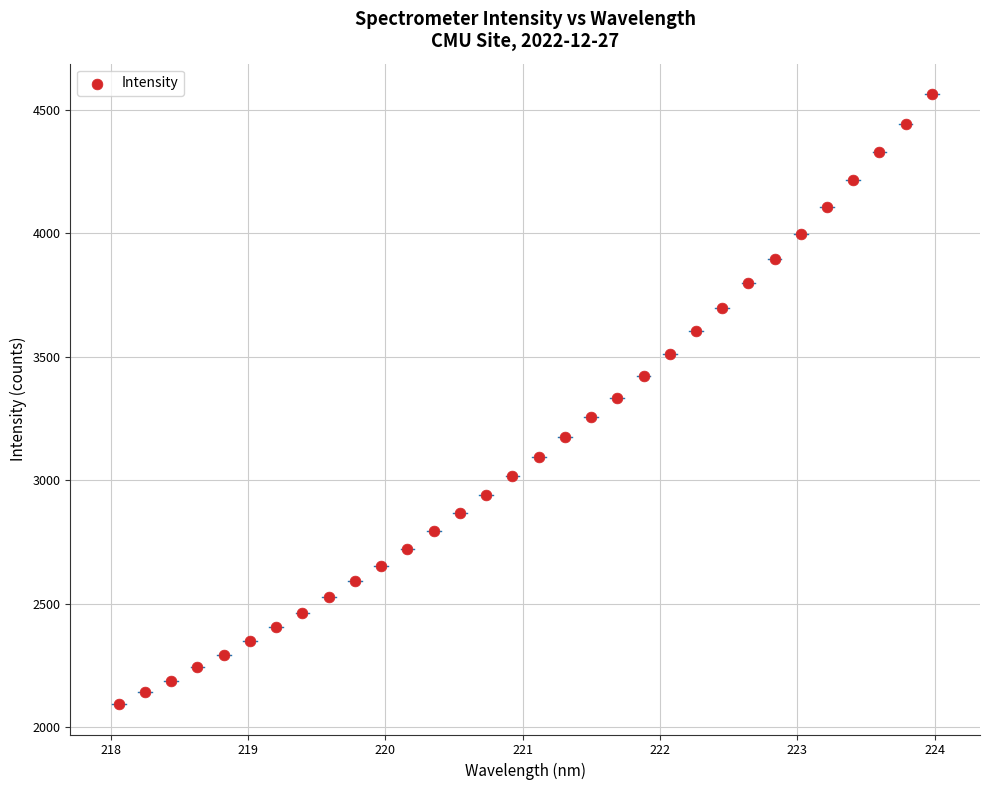

What is the range of X values (max minus min)?

5.9